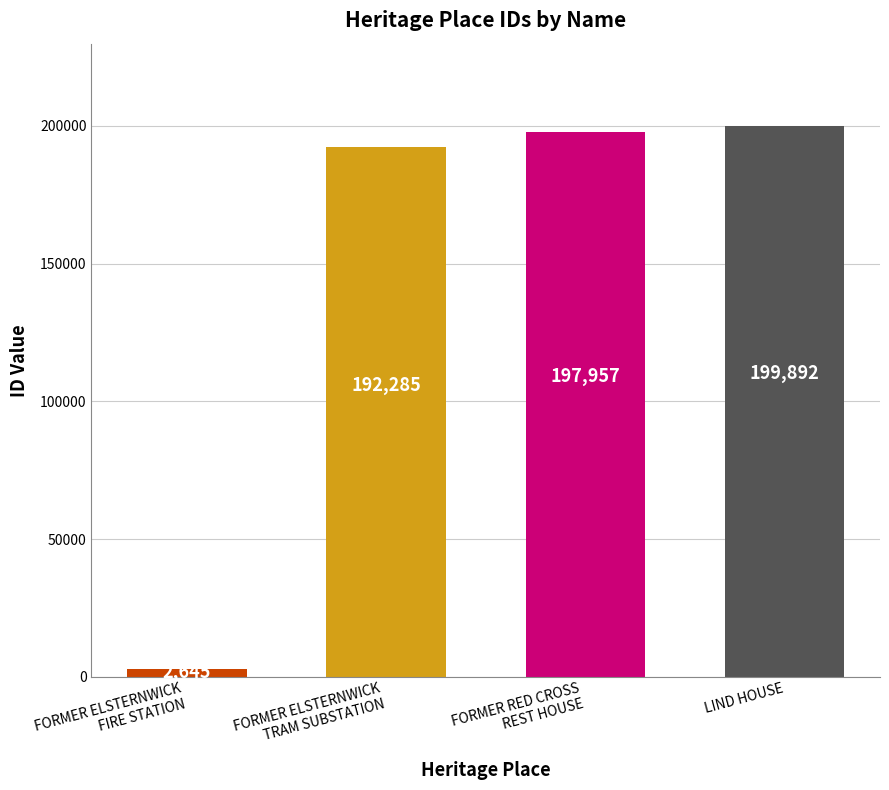

How many data points are less than 197957?

2